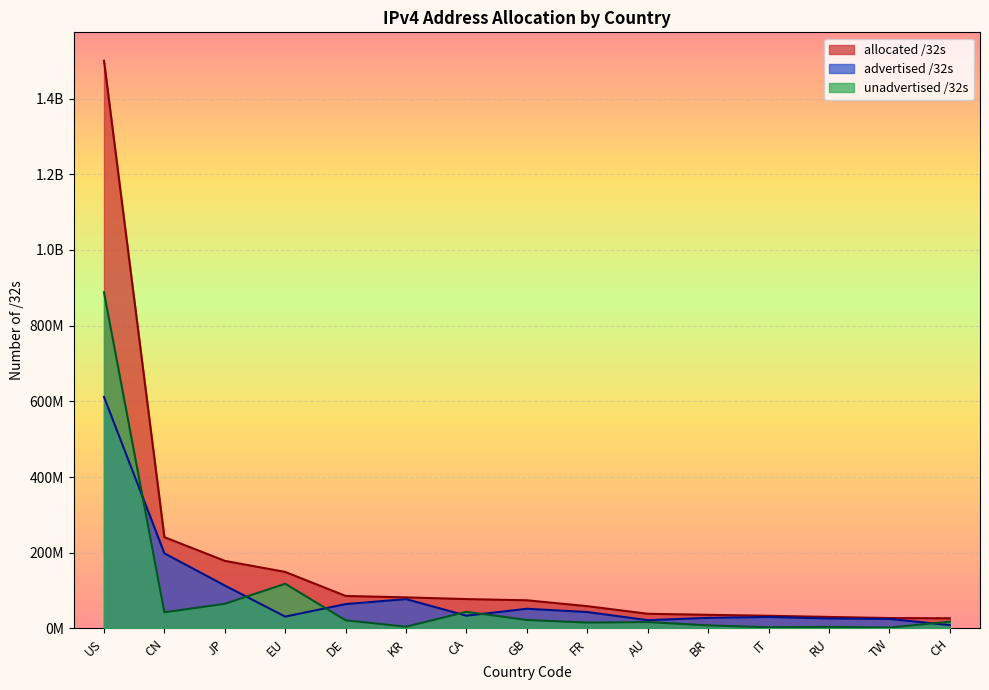

The allocated /32s series shows 136027047 at KR. True or false?

False